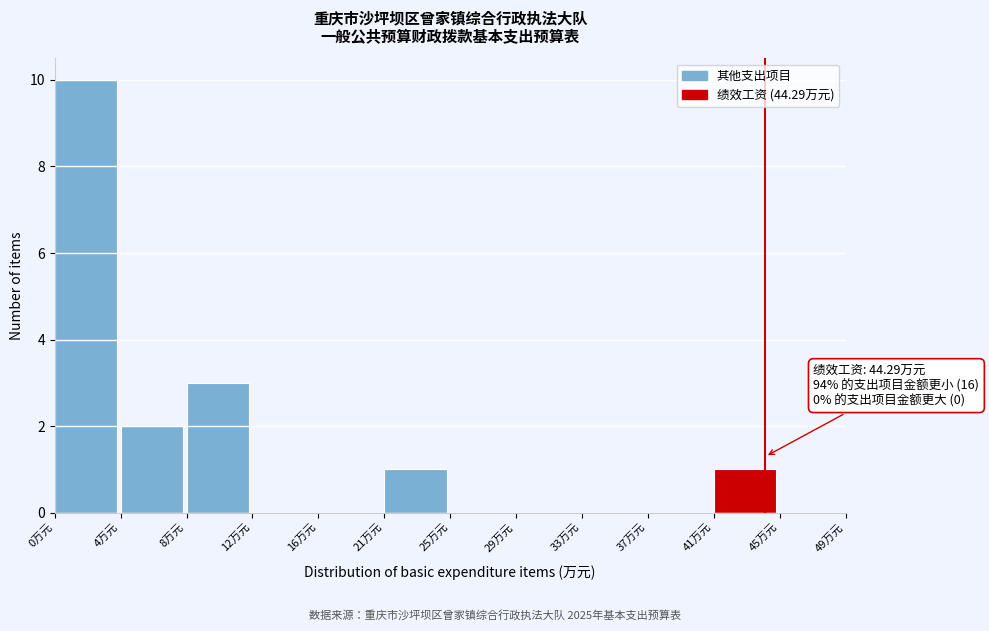

Over which range of the x-axis is the bar tallest?

0.0 to 4.0